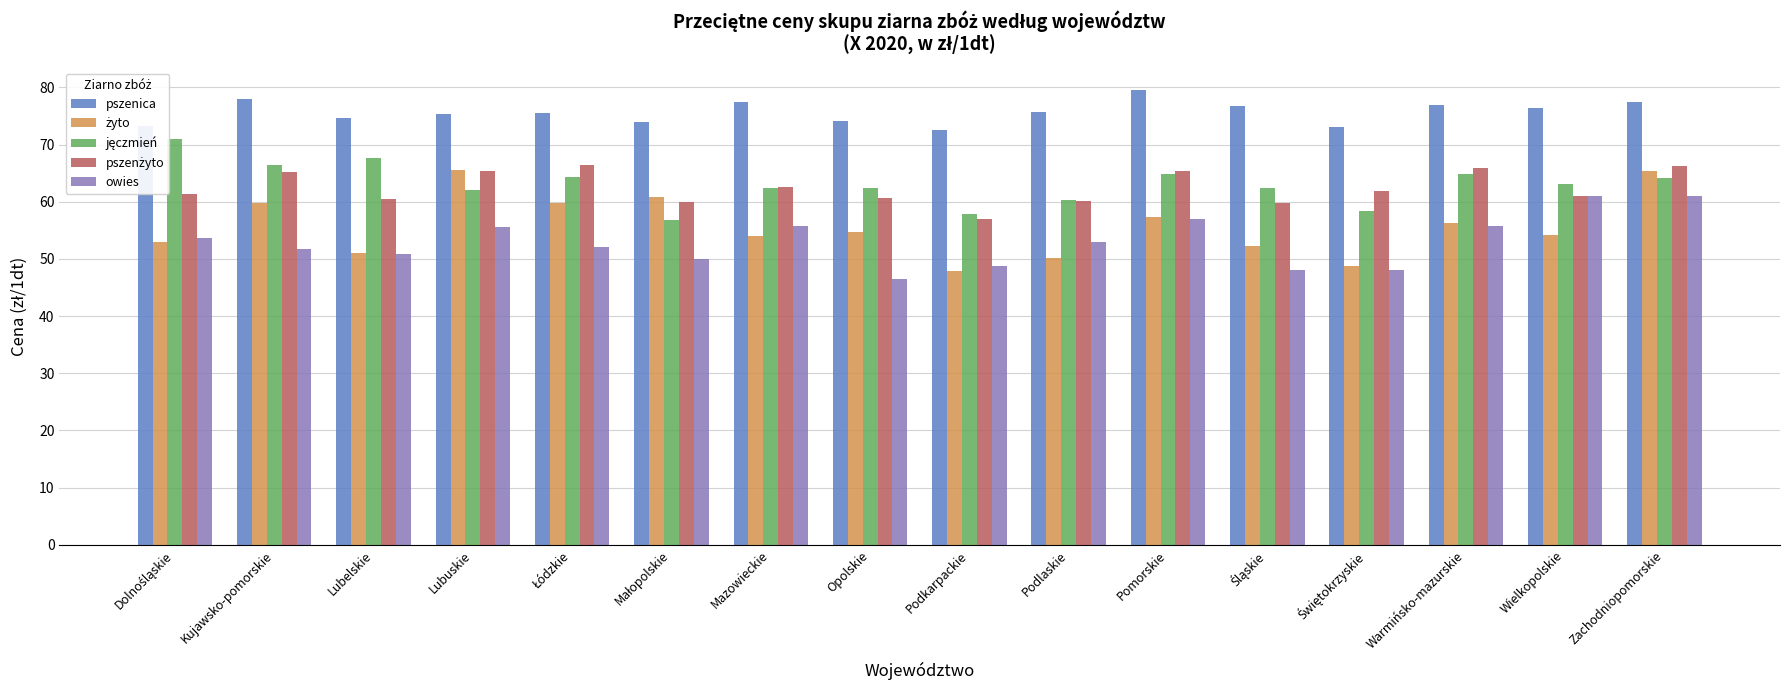

What position from the right is Lubelskie?

14